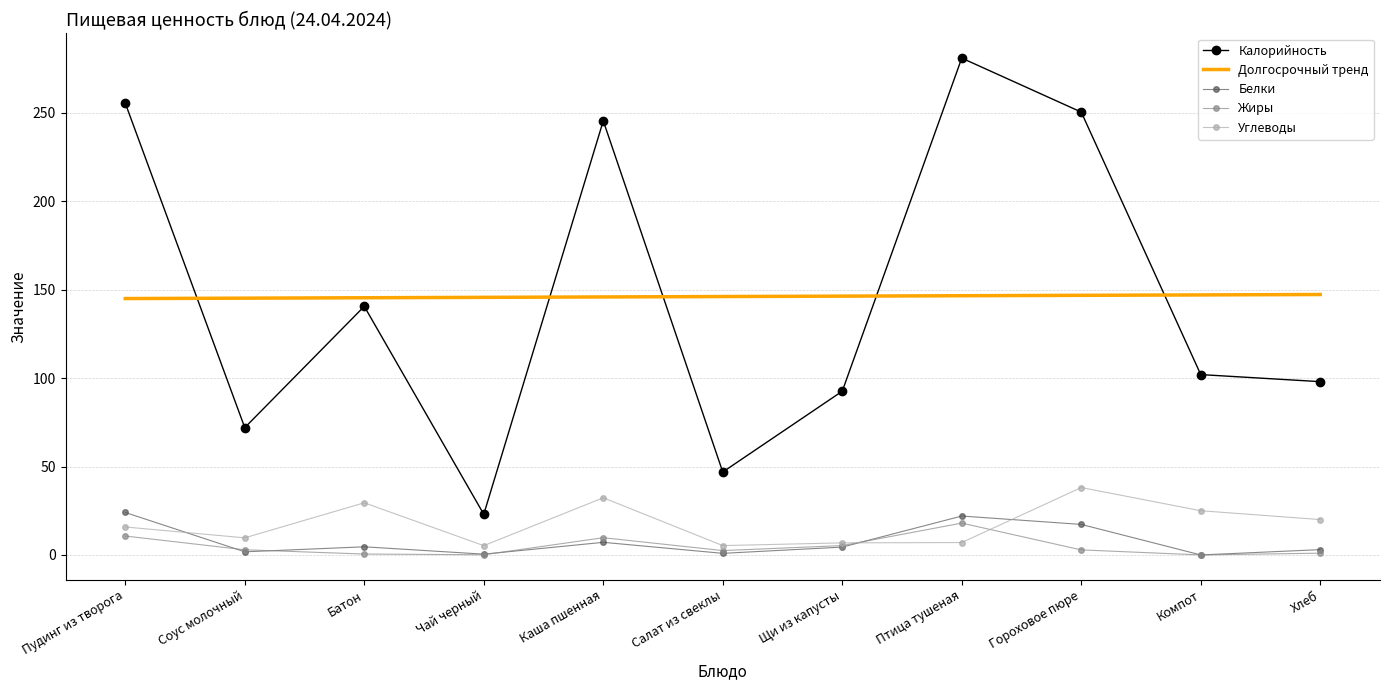

What is the difference between the highest and lowest values at Птица тушеная?

274.0